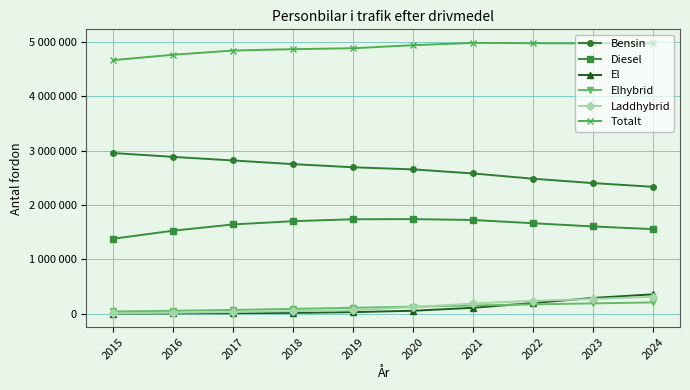

True or false: Laddhybrid and El cross at least once.

True